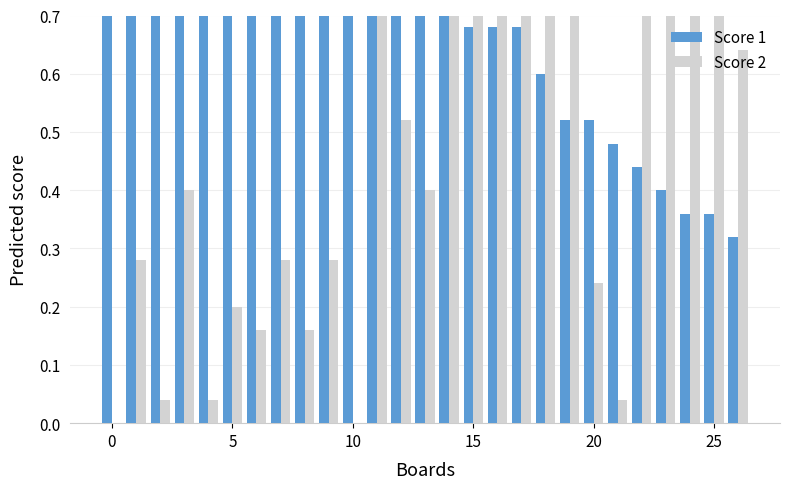

List the series in order of their overall mean, lowest first.

Score 2, Score 1